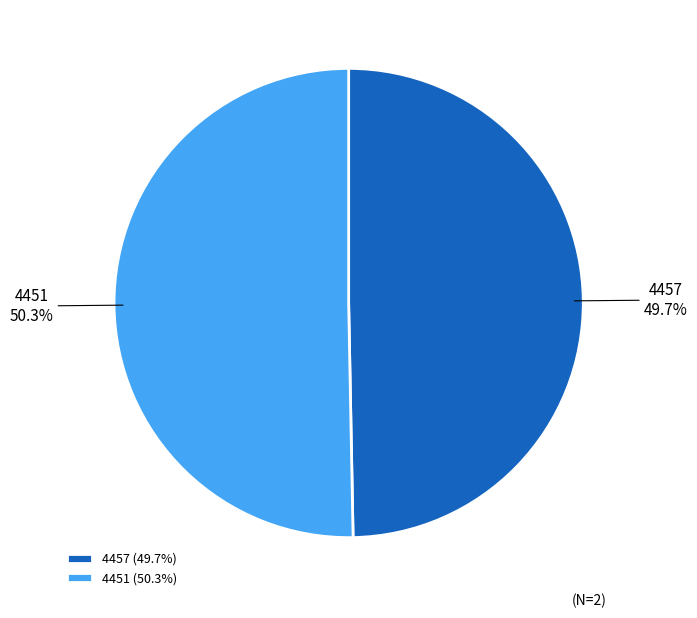

Is 4457 the majority of the pie?

No